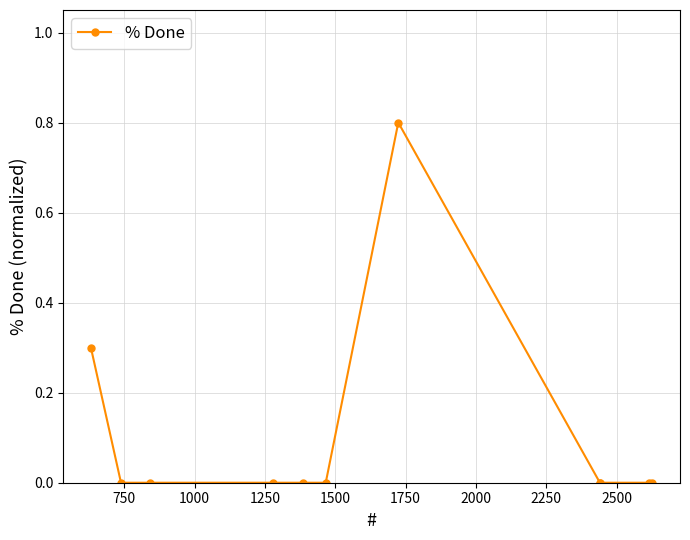

What is the greatest value displayed?

0.8